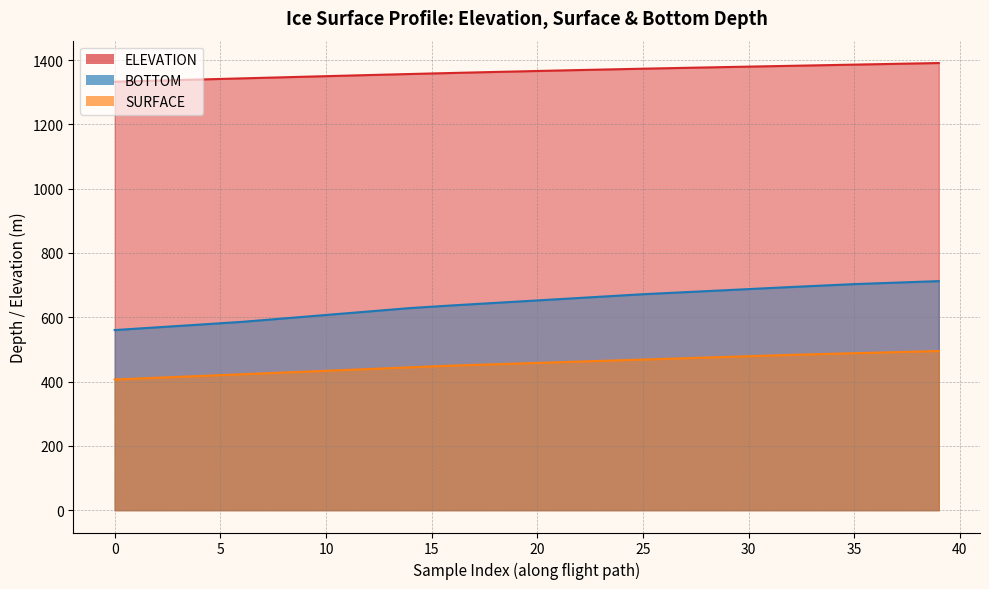

Where does the SURFACE series first go above 458?

20